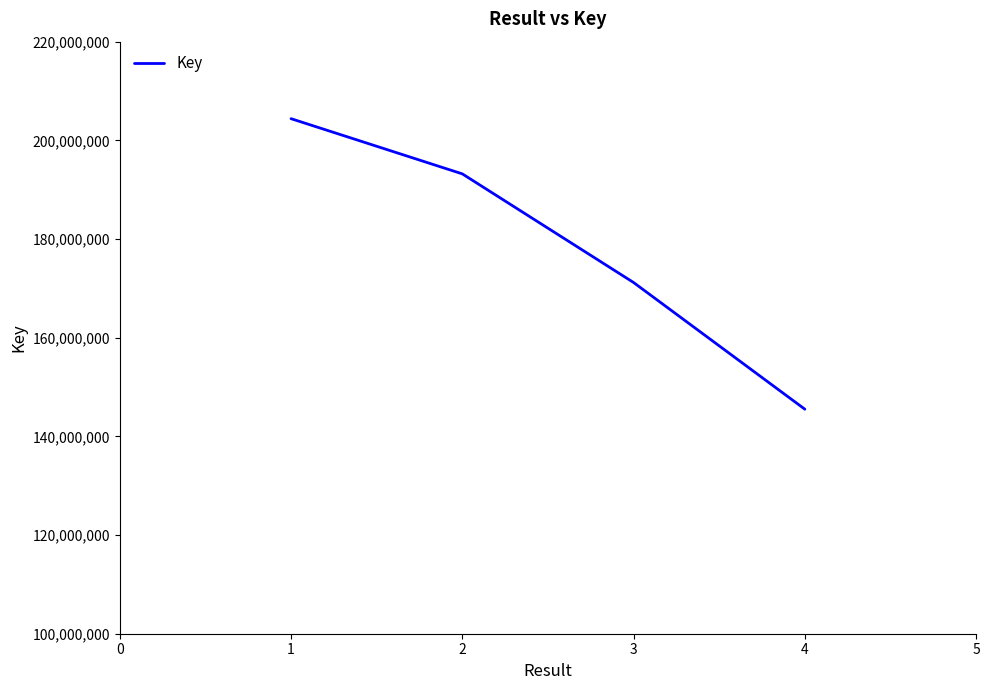

What value does the data have at 2?

193204534